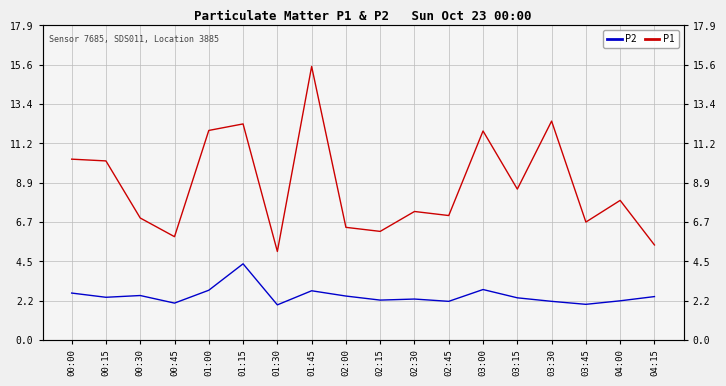

Rank the series by their maximum value, from highest to lowest.

P1, P2